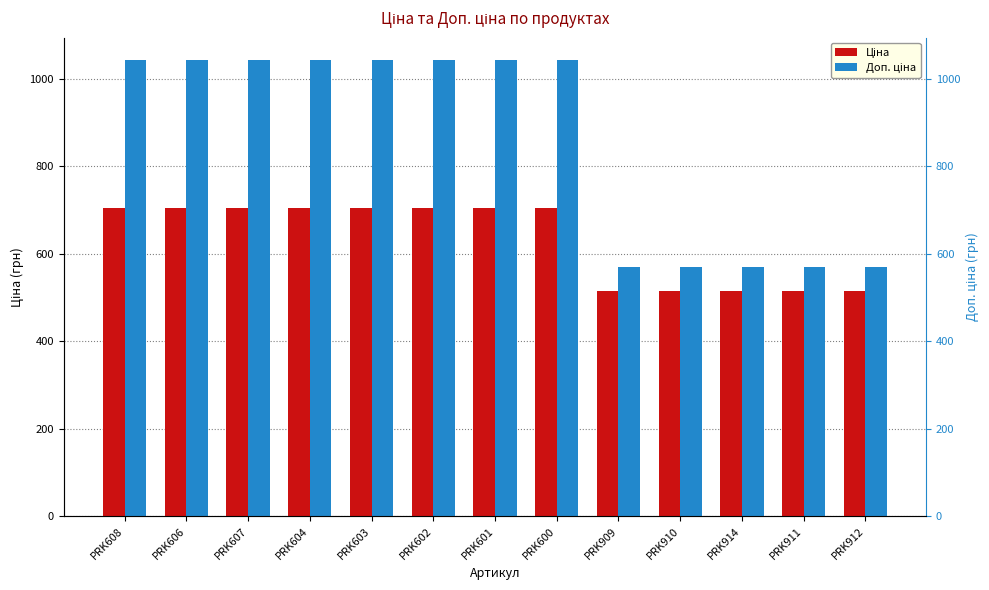

Are the bars horizontal?

No